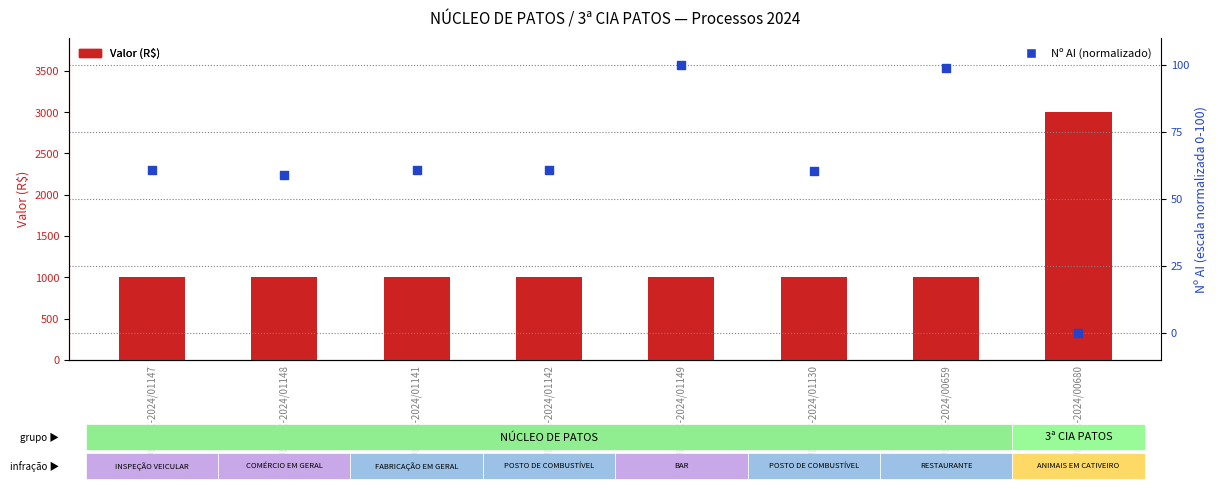

Which series has the widest spread of Y values?

Valor (R$)